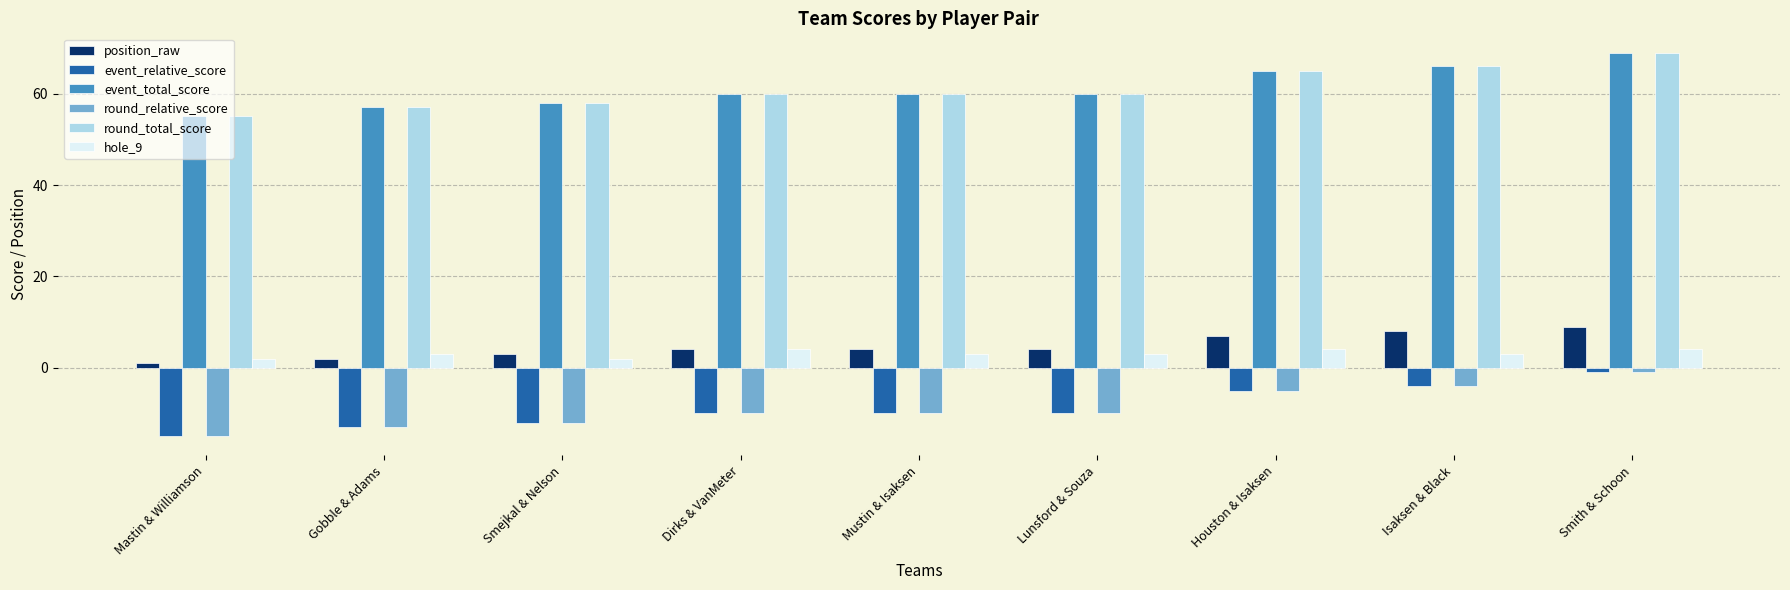

What is the difference between the second highest and minimum values in the hole_9 series?

2